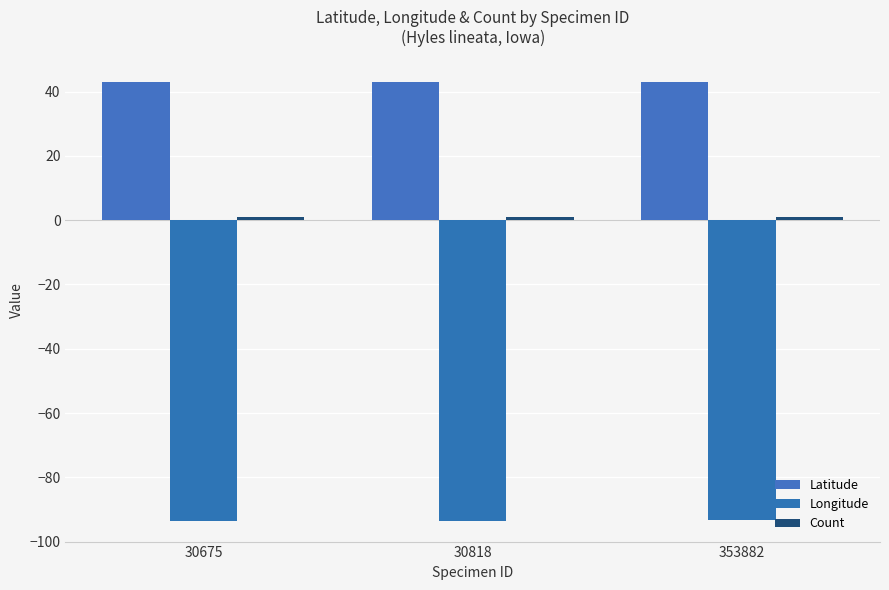

Does the chart contain stacked bars?

No